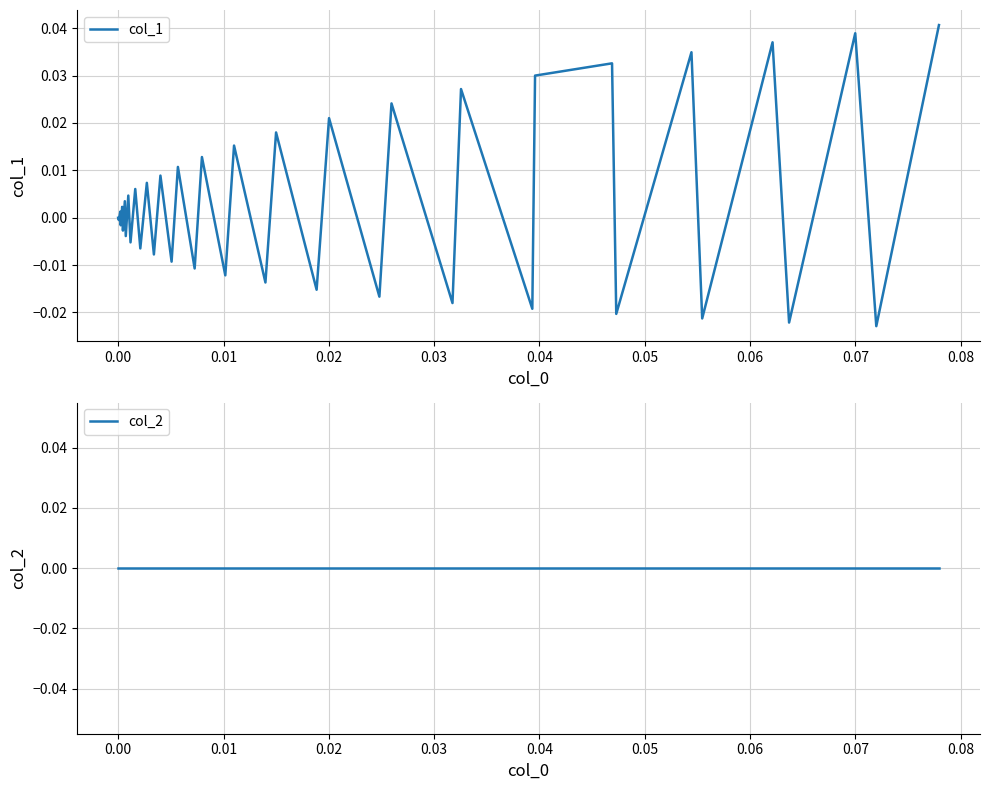

True or false: col_1 and col_2 intersect in this chart.

True